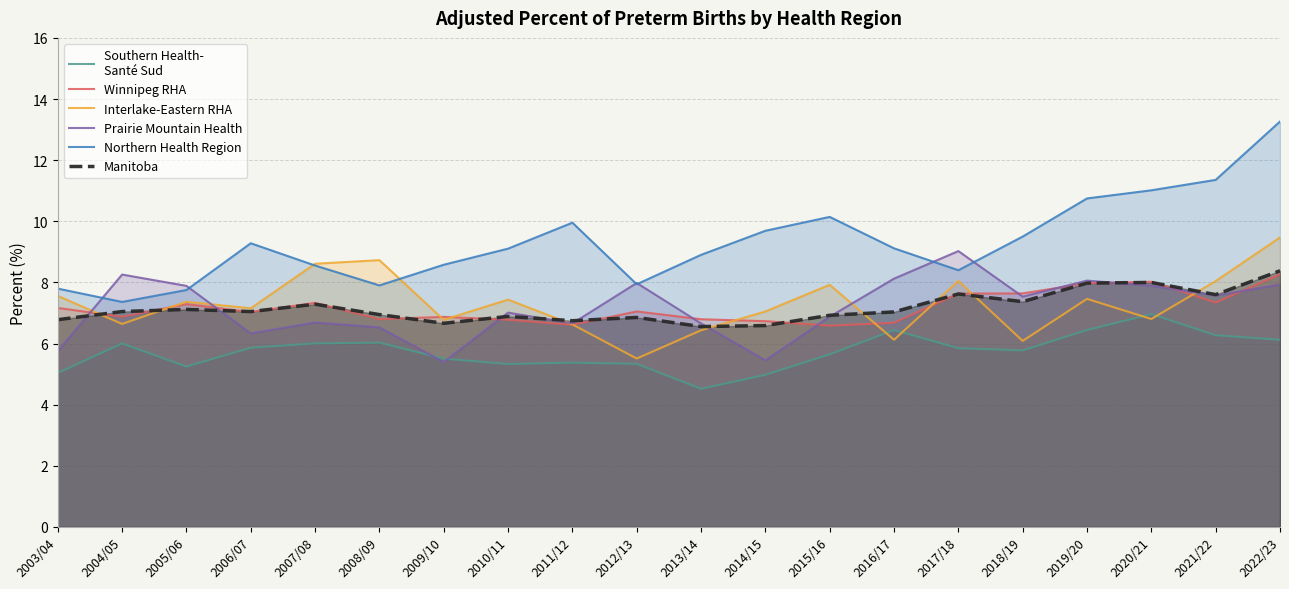

Is it true that Southern Health-
Santé Sud equals 6.0 at 2007/08?

True